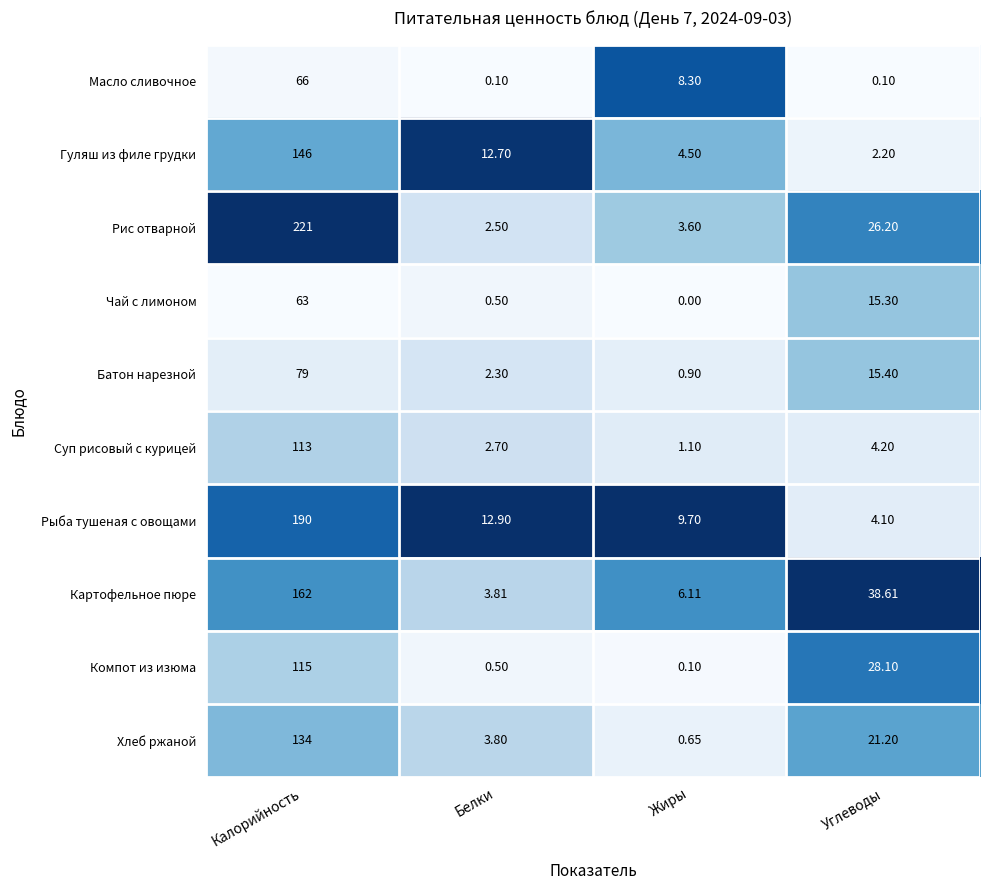

Between Калорийность and Жиры, which series saw the biggest shift?

Рис отварной